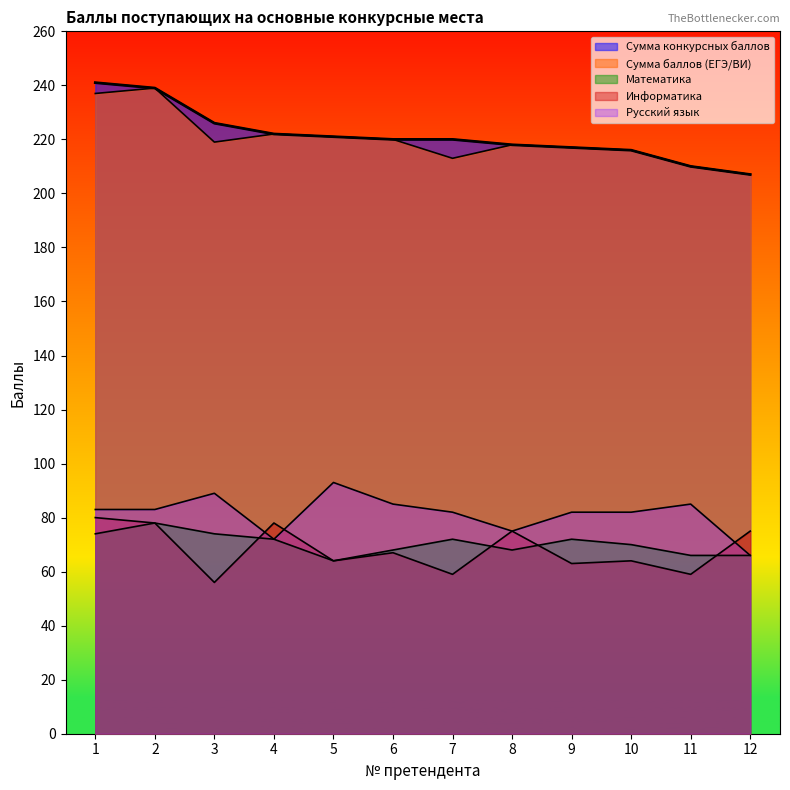

True or false: Математика has a value of 66 at 11.

True